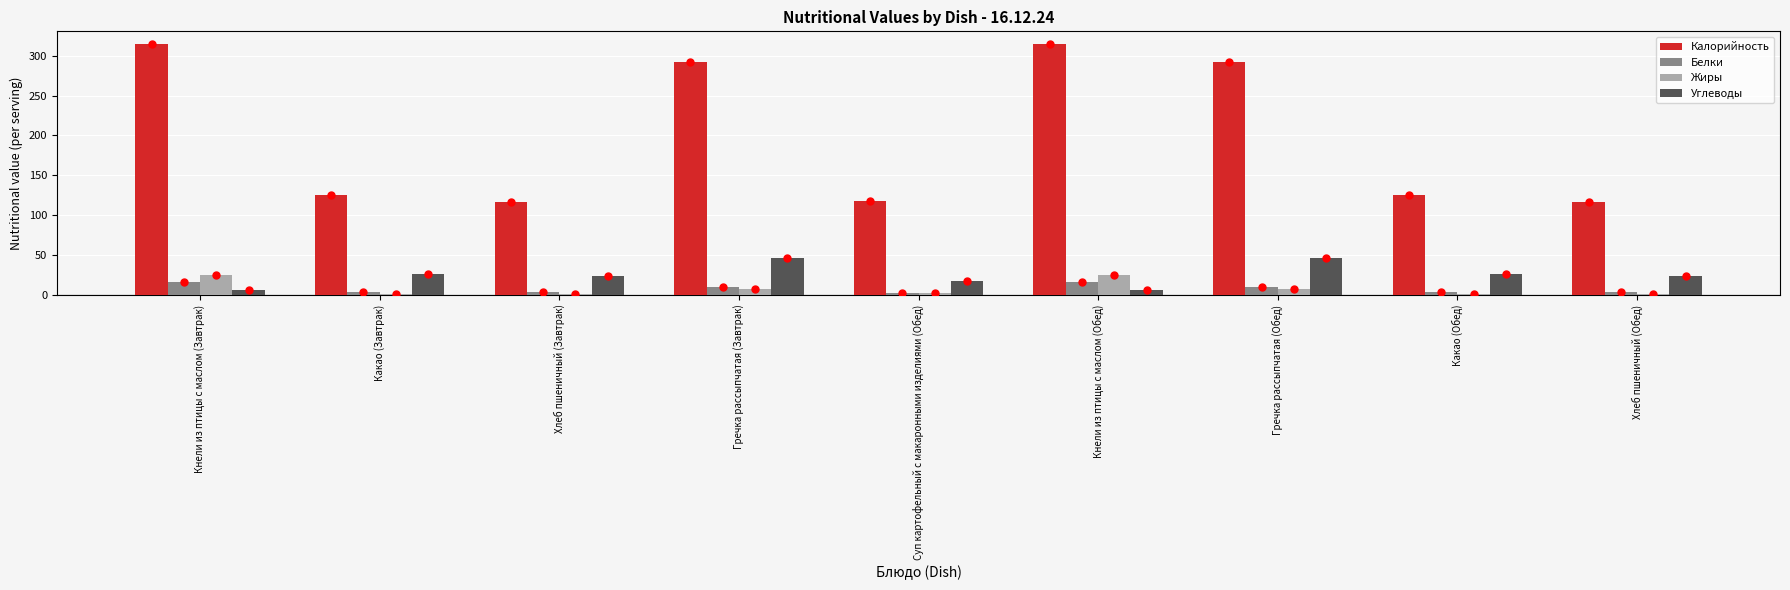

What is the sum of all Углеводы values?

223.1